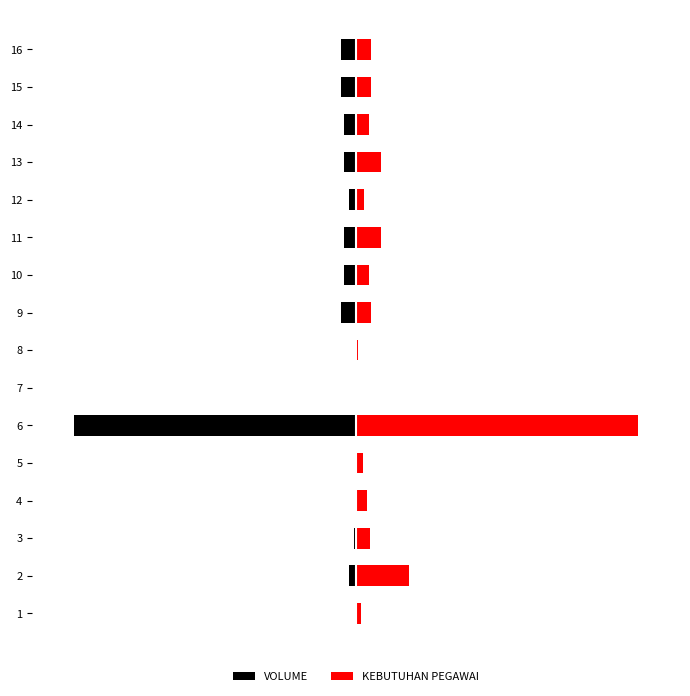

List the series in order of their overall mean, lowest first.

VOLUME, KEBUTUHAN PEGAWAI